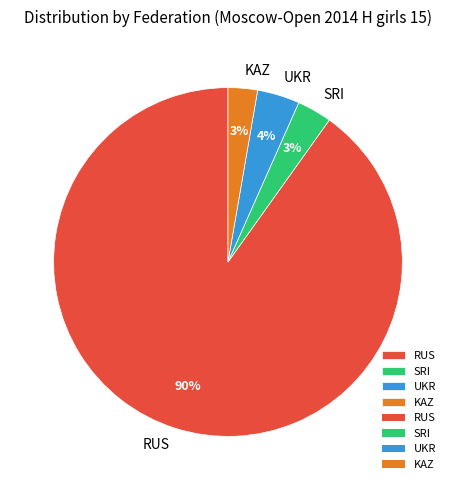

Do KAZ and RUS together represent more than half of the pie?

Yes